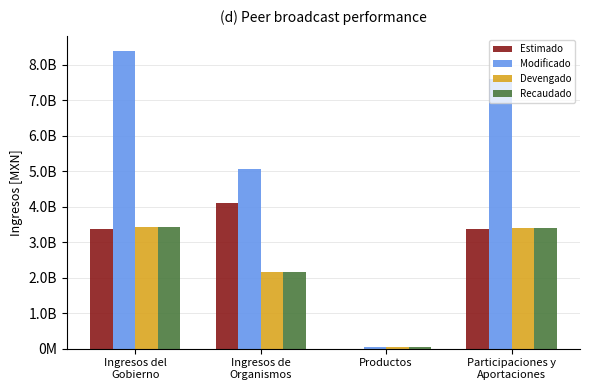

Which series has the largest total across all categories?

Modificado